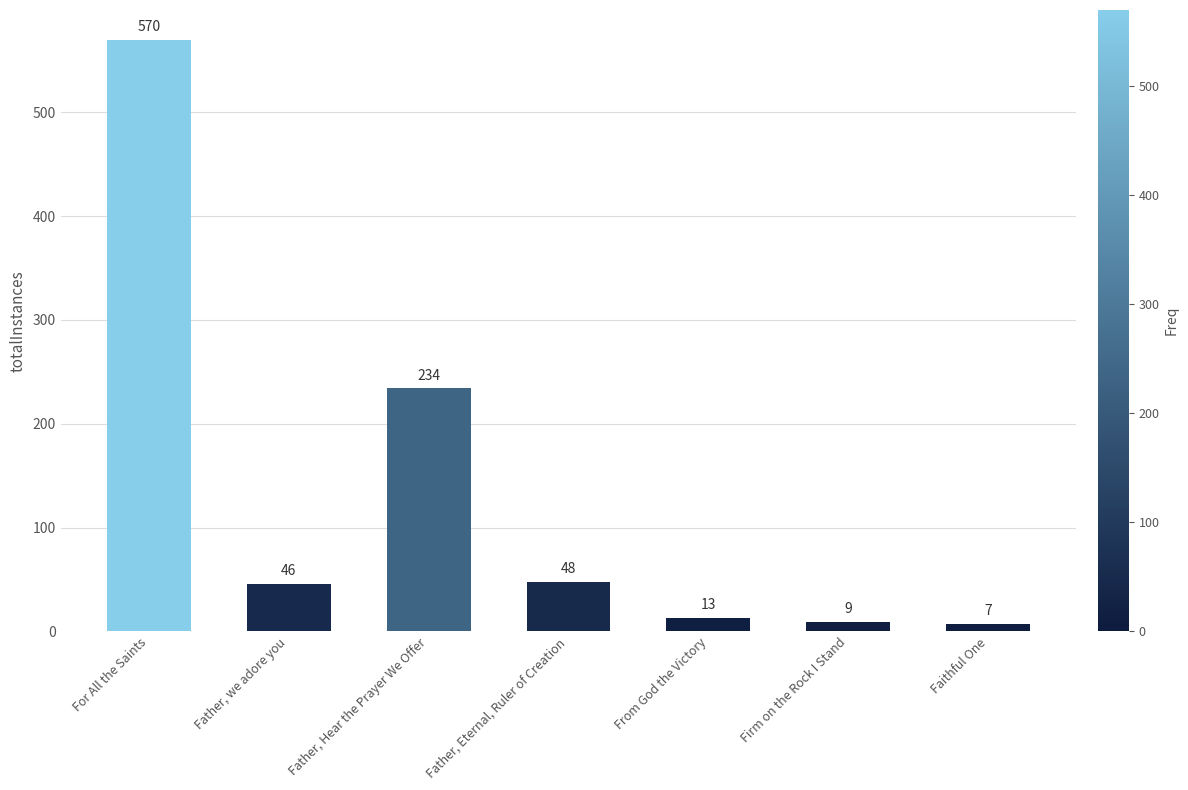

What is the difference between the values at For All the Saints and Faithful One?

563